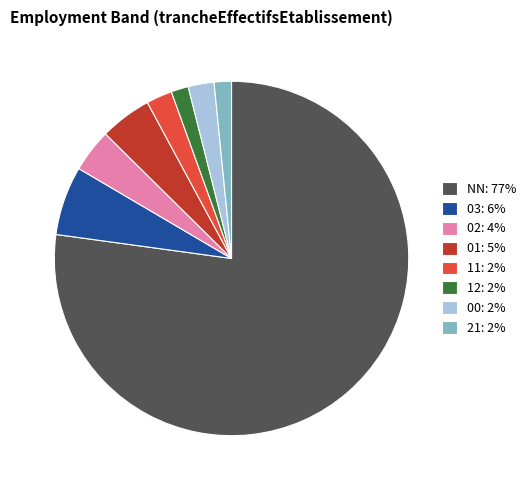

Combined, do 21 and NN account for over 50%?

Yes